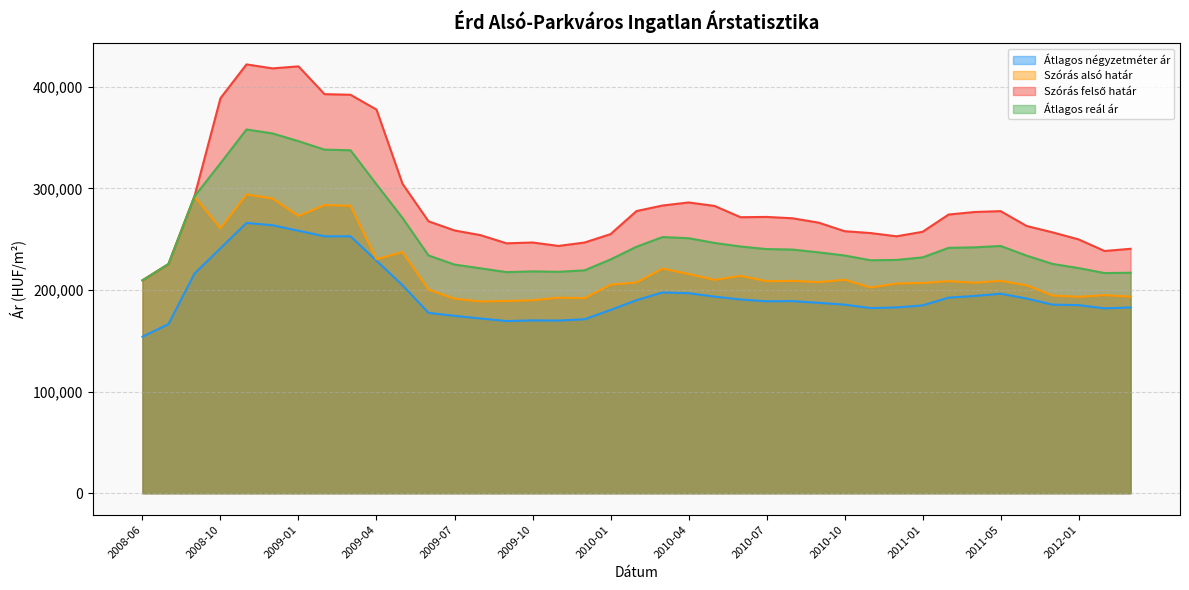

What is the difference between the maximum and minimum values in the Átlagos reál ár series?

148488